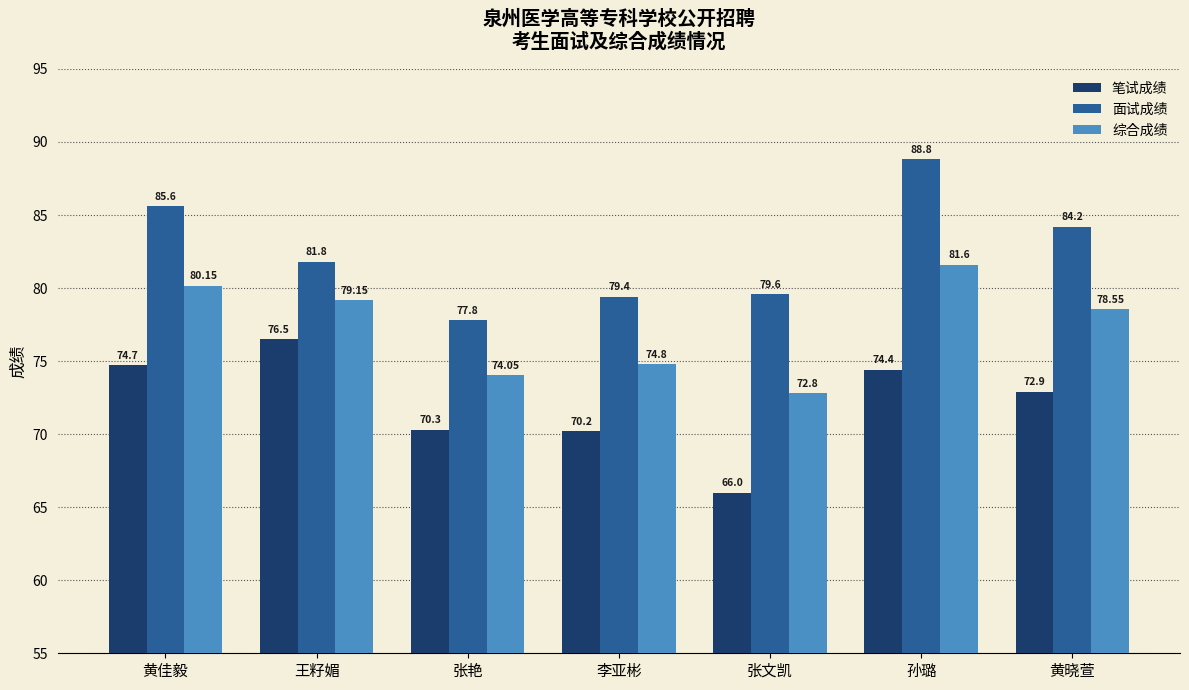

At how many categories does at least one series exceed 80?

4